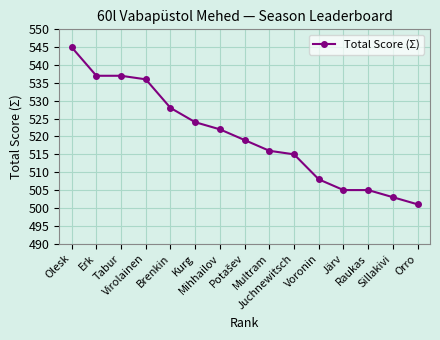

What is the sum of all values?

7801